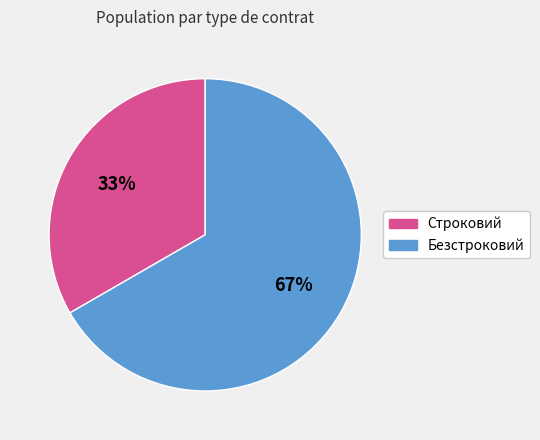

True or false: Безстроковий accounts for 67% of the total.

True